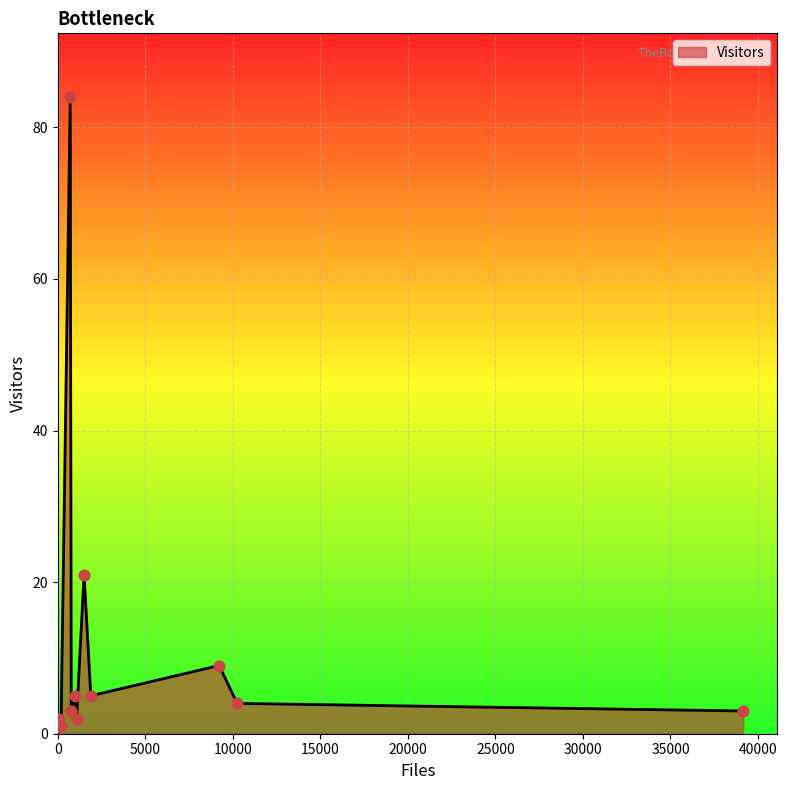

What is the difference between the maximum and minimum values?

83